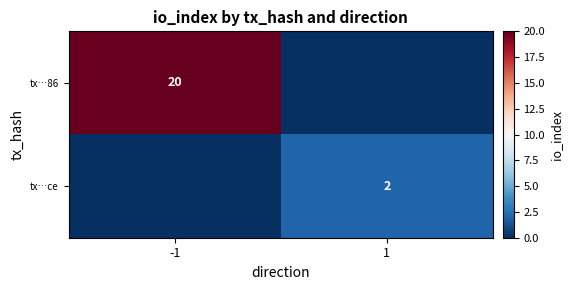

True or false: tx…86 has a value of 10 at -1.

False